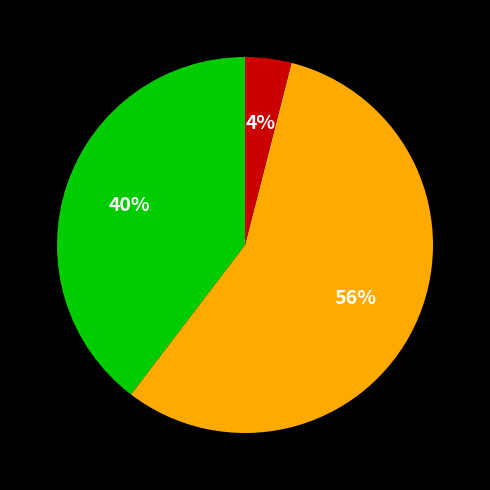

How many segments does this pie chart have?

3